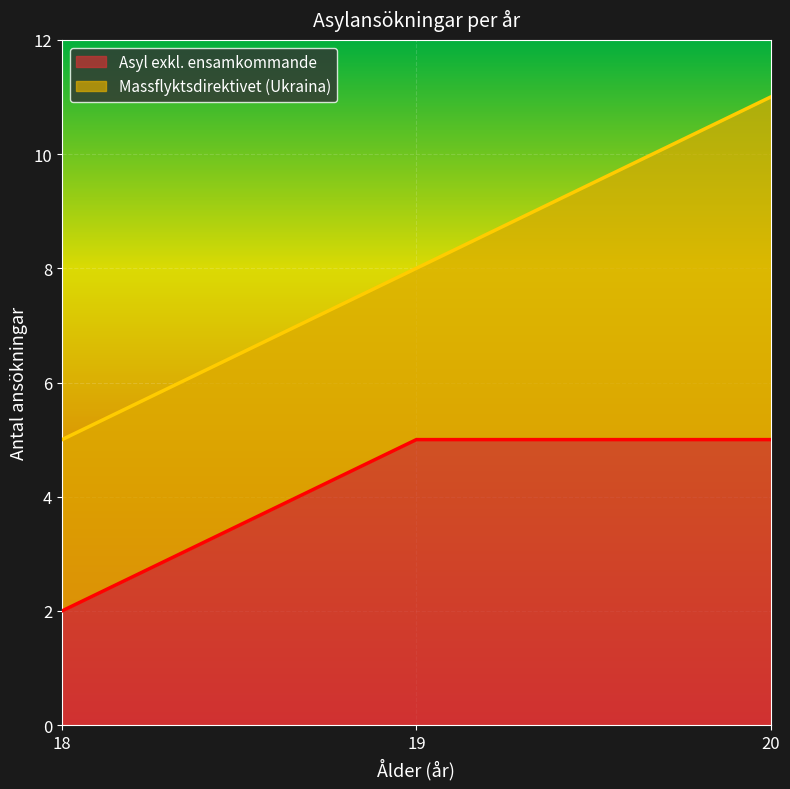

What is the minimum value shown in the chart?

2